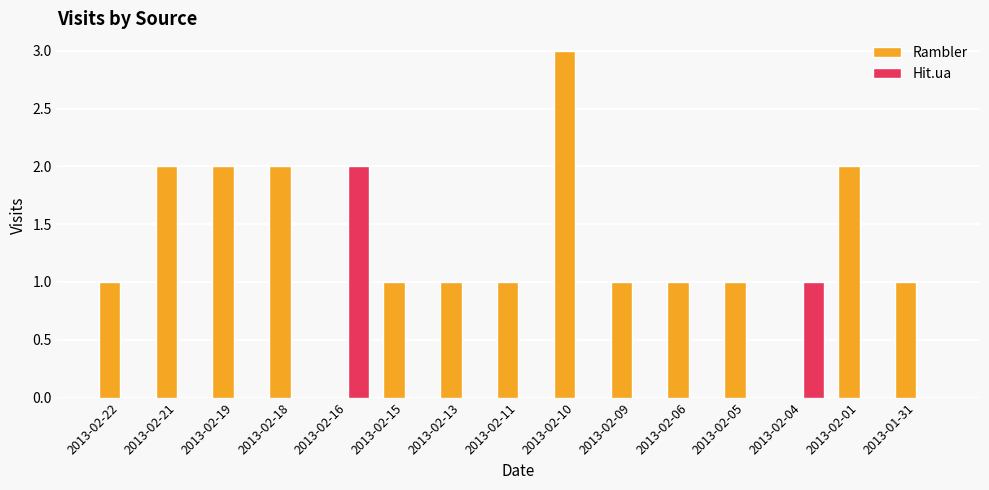

Count the number of data series in this chart.

2